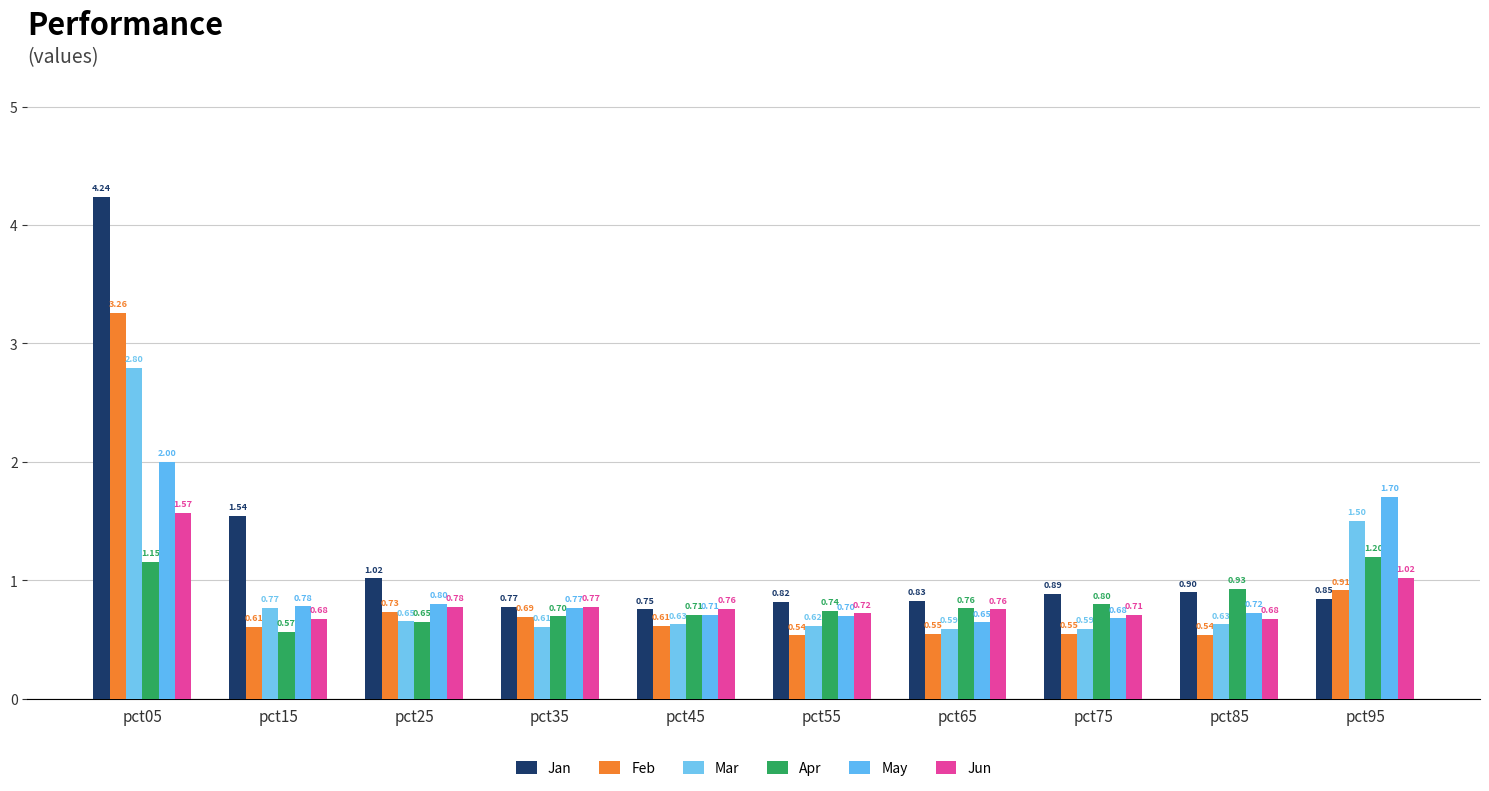

How many bars are there in each group?

6